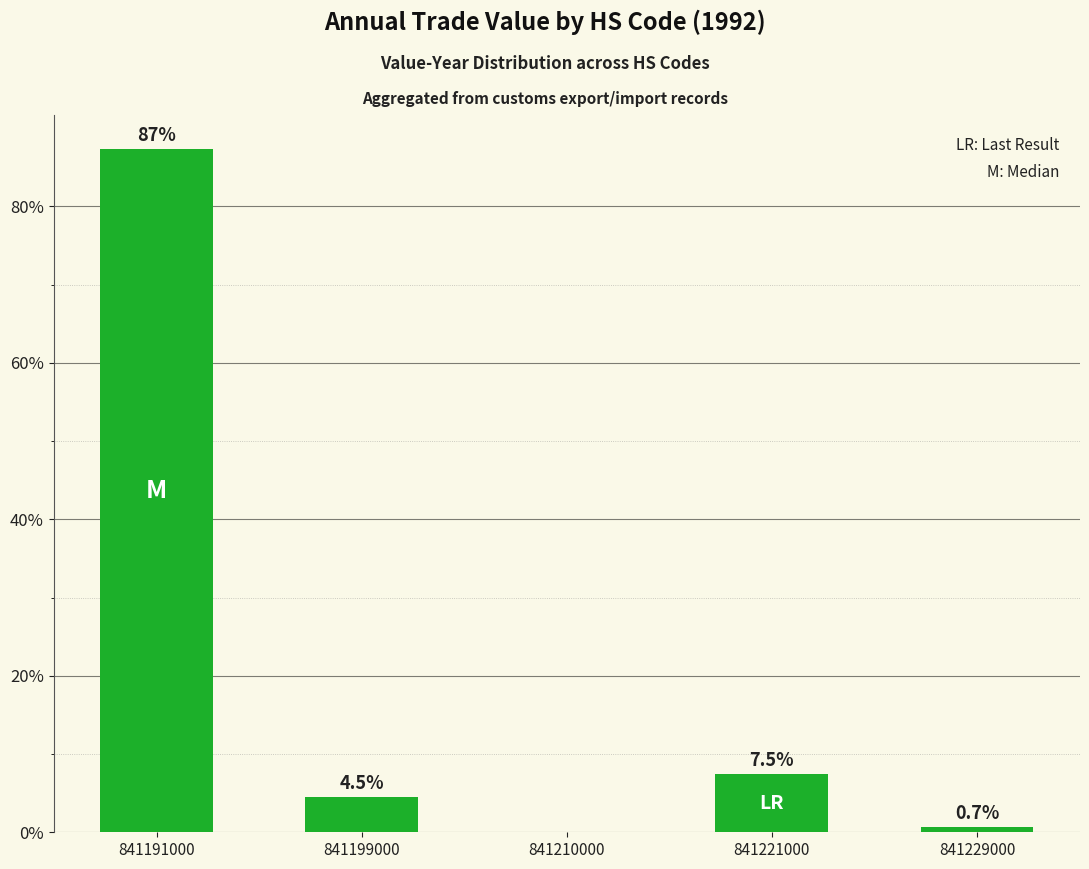

What is the sum of the values at 841229000 and 841210000?

0.7